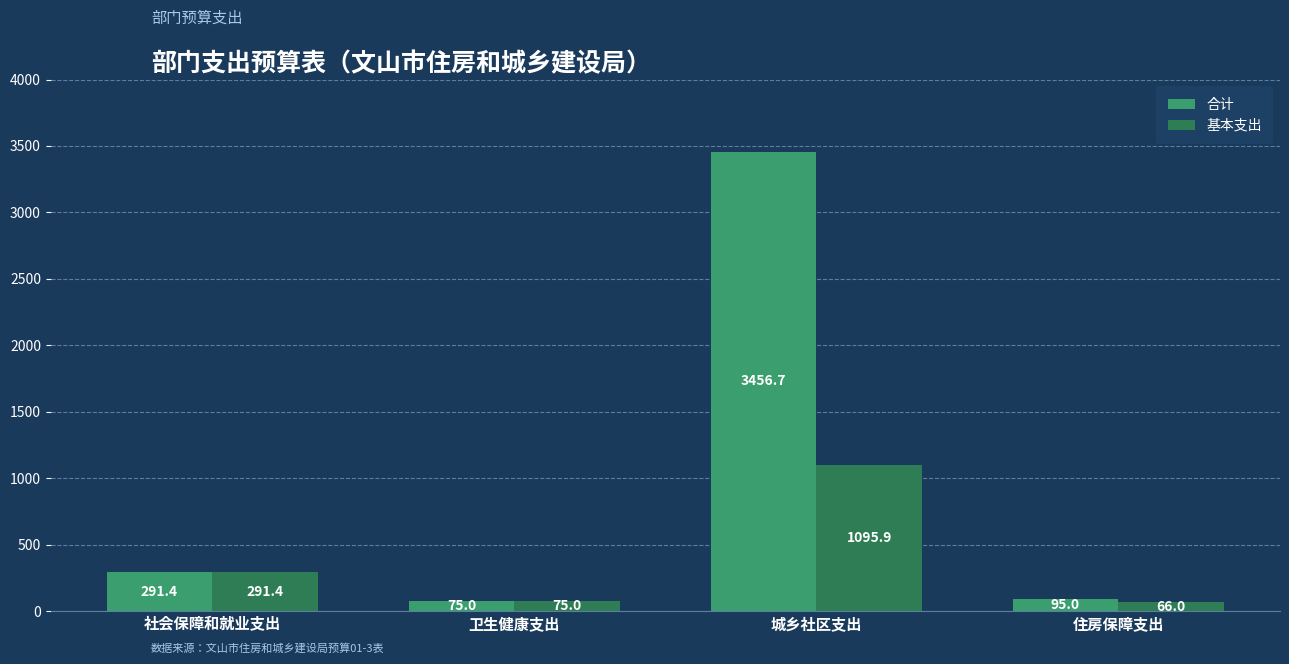

Rank the series by their maximum value, from highest to lowest.

合计, 基本支出